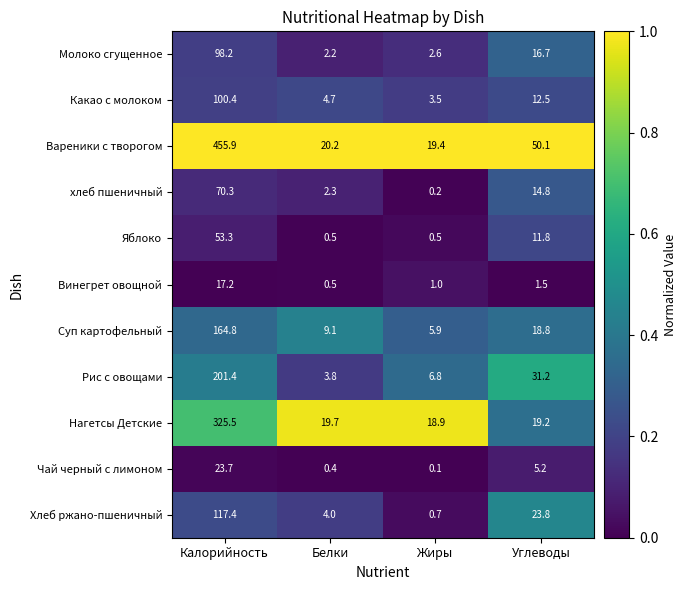

True or false: Молоко сгущенное has a value of 98.2 at Калорийность.

True